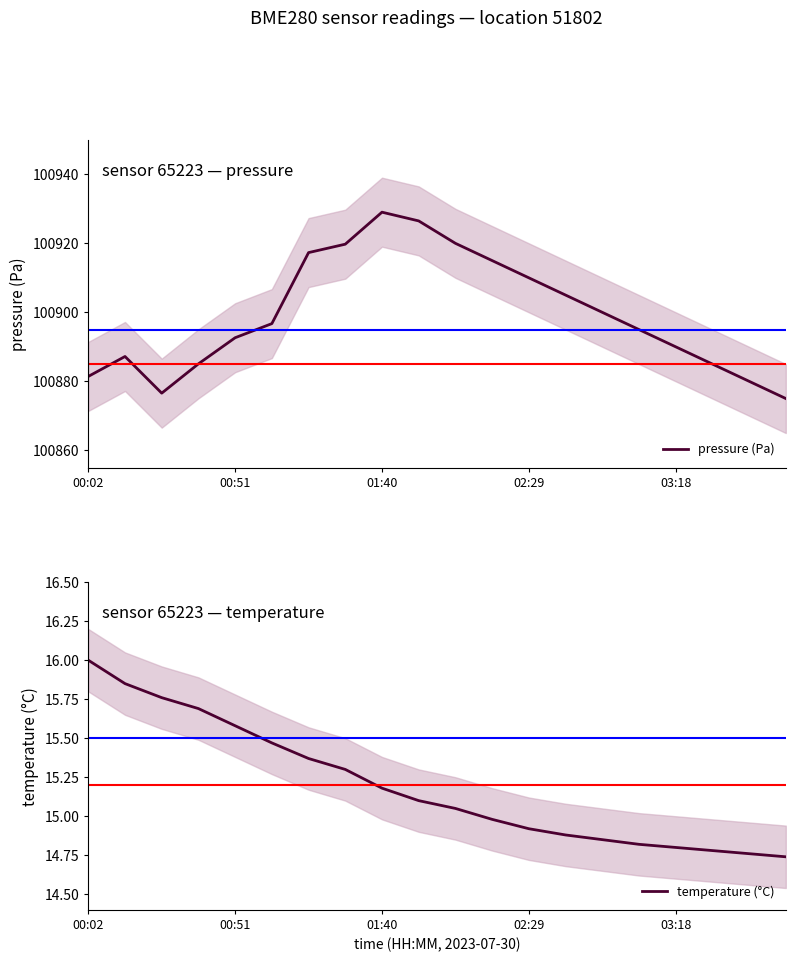

At how many categories does at least one series exceed 56503?

20